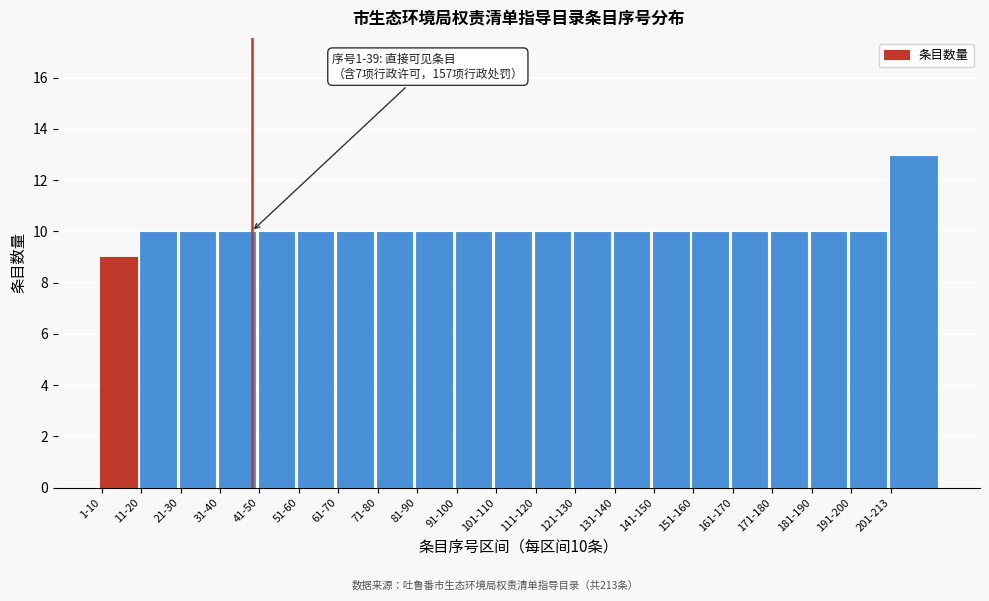

Reading right to left, what are all the values shown in this chart?

201-213=13	191-200=10	181-190=10	171-180=10	161-170=10	151-160=10	141-150=10	131-140=10	121-130=10	111-120=10	101-110=10	91-100=10	81-90=10	71-80=10	61-70=10	51-60=10	41-50=10	31-40=10	21-30=10	11-20=10	1-10=9